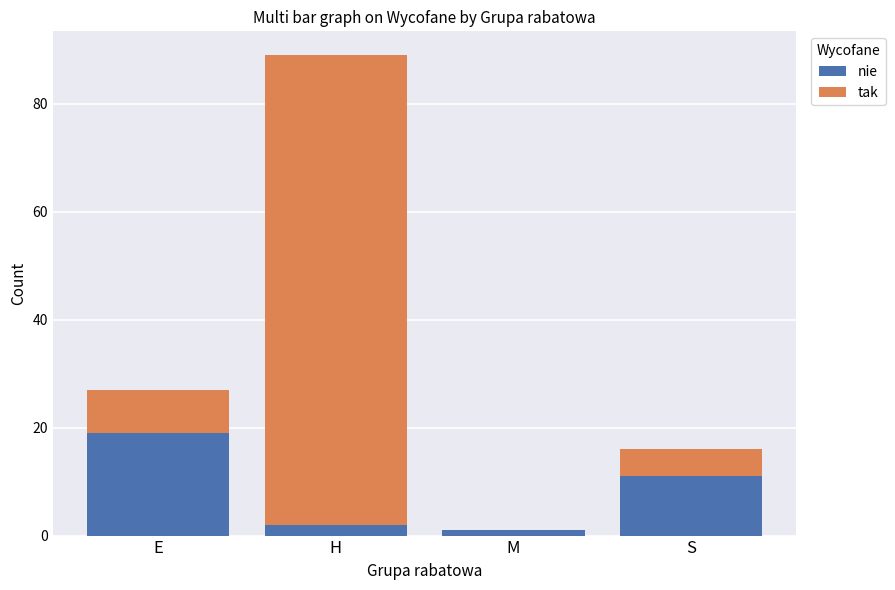

Which category has the highest value in the nie series?

E